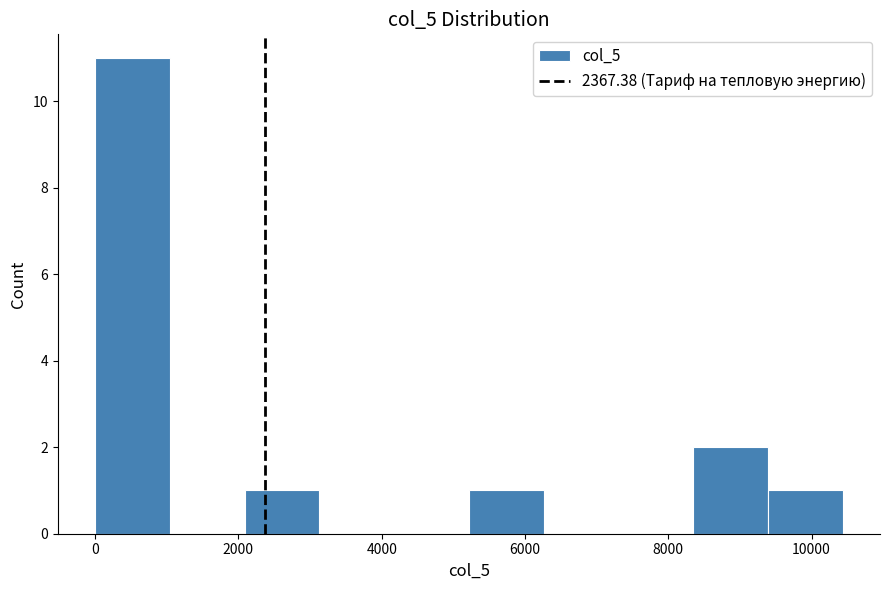

Which range on the x-axis has the tallest bar?

0 to 1000